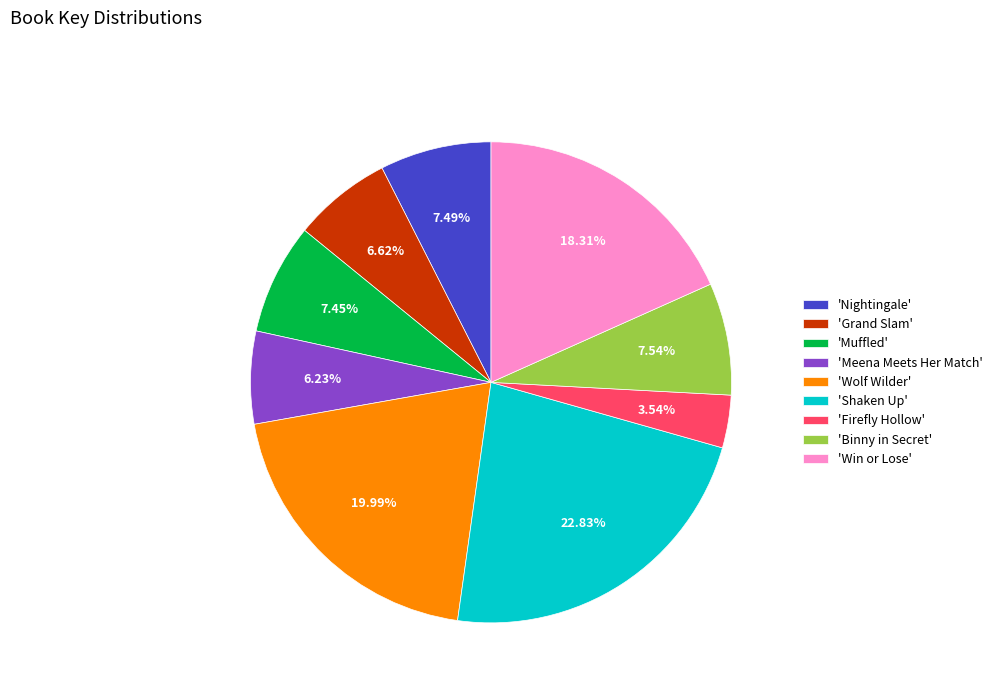

Is the sum of 'Shaken Up' and 'Nightingale' greater than half?

No